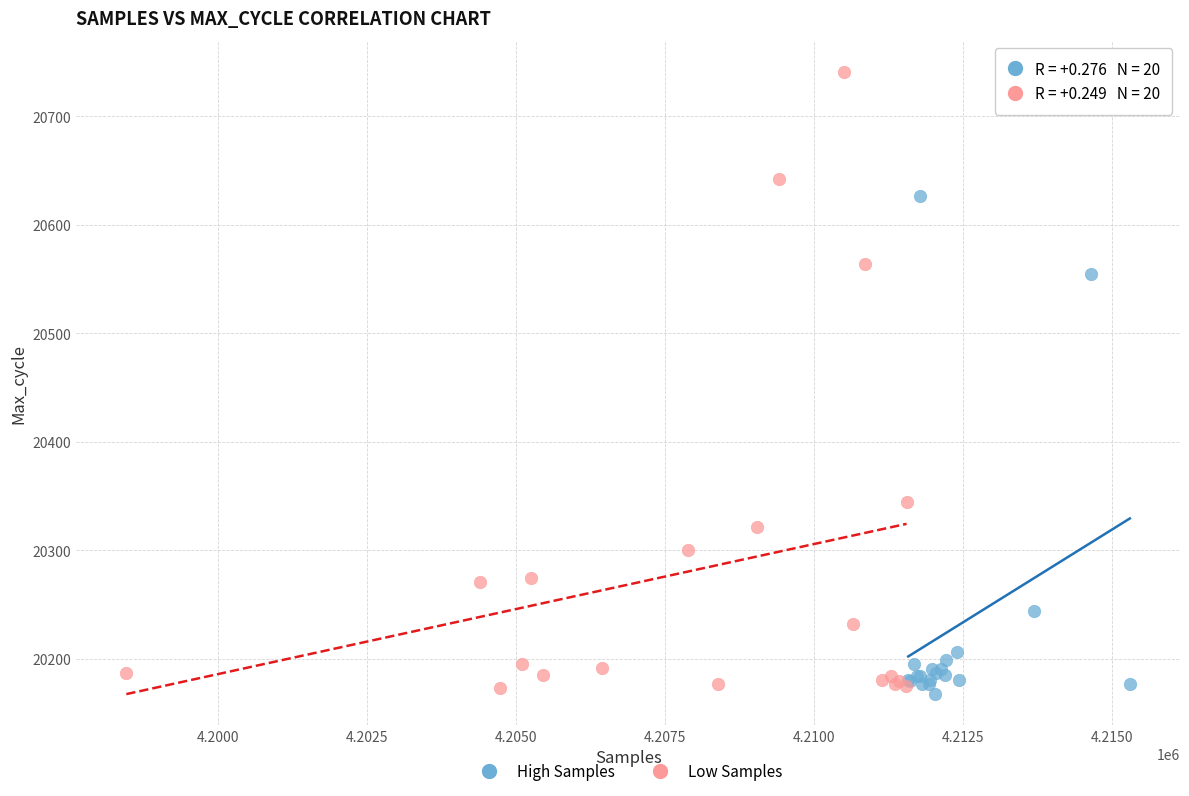

Which series has the widest spread of Y values?

Low Samples